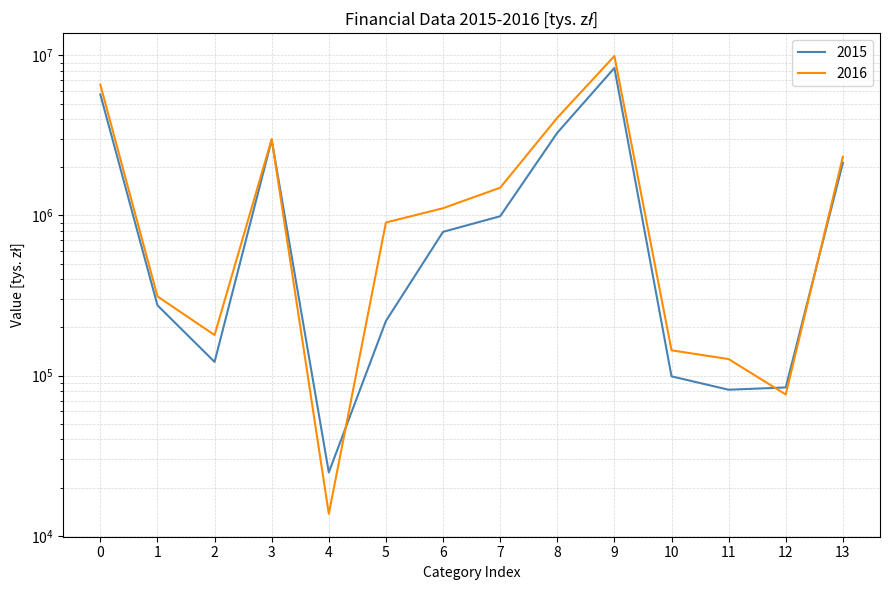

Rank the categories by 2015 value from highest to lowest.

9, 0, 8, 3, 13, 7, 6, 1, 5, 2, 10, 12, 11, 4